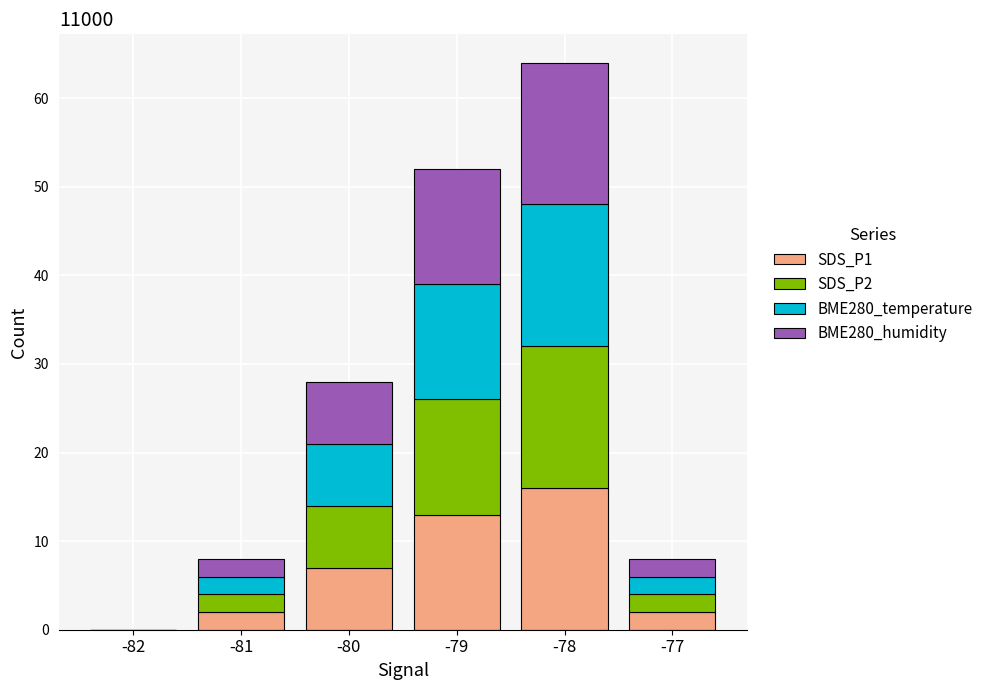

How many values in SDS_P1 are above zero?

5